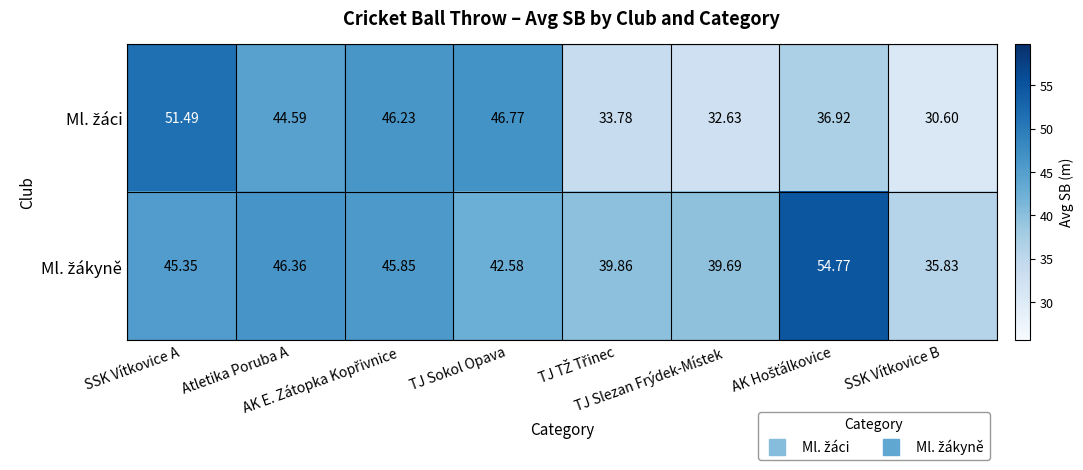

Which series changed the most between TJ Slezan Frýdek-Místek and SSK Vítkovice B?

Ml. žákyně